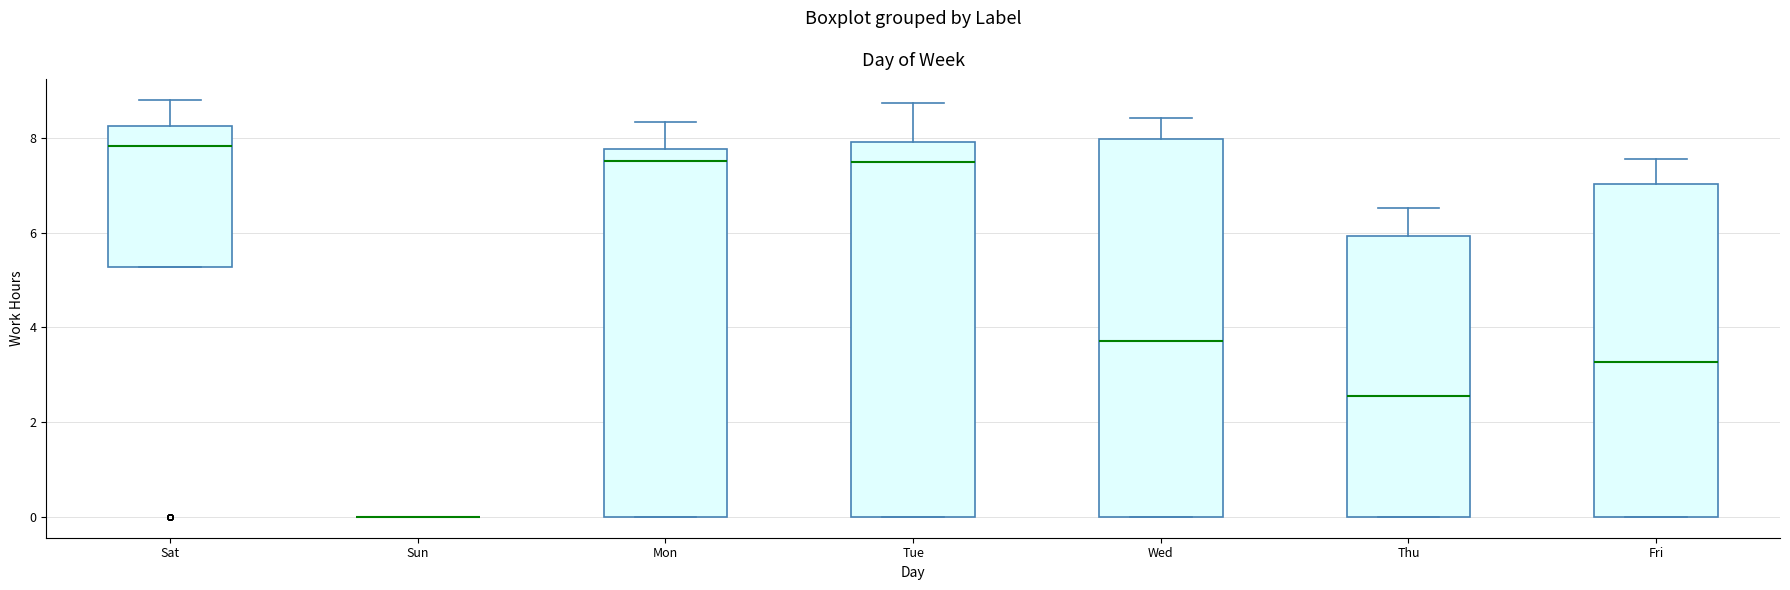

Reading left to right, transcribe this box plot: for each box, give where its median line is, the range the box spans, and where its two whiskers end, as read against the y-axis. The values are not printed on the chart, so give them approximately, as read against the axis.

Sat: median 7.8, box 5.2 to 8.2, whiskers 5.2 to 8.8
Sun: box collapsed to a line at 0.0, whiskers 0.0 to 0.0
Mon: median 7.6, box 0.0 to 7.8, whiskers 0.0 to 8.4
Tue: median 7.4, box 0.0 to 8.0, whiskers 0.0 to 8.8
Wed: median 3.8, box 0.0 to 8.0, whiskers 0.0 to 8.4
Thu: median 2.6, box 0.0 to 6.0, whiskers 0.0 to 6.6
Fri: median 3.2, box 0.0 to 7.0, whiskers 0.0 to 7.6